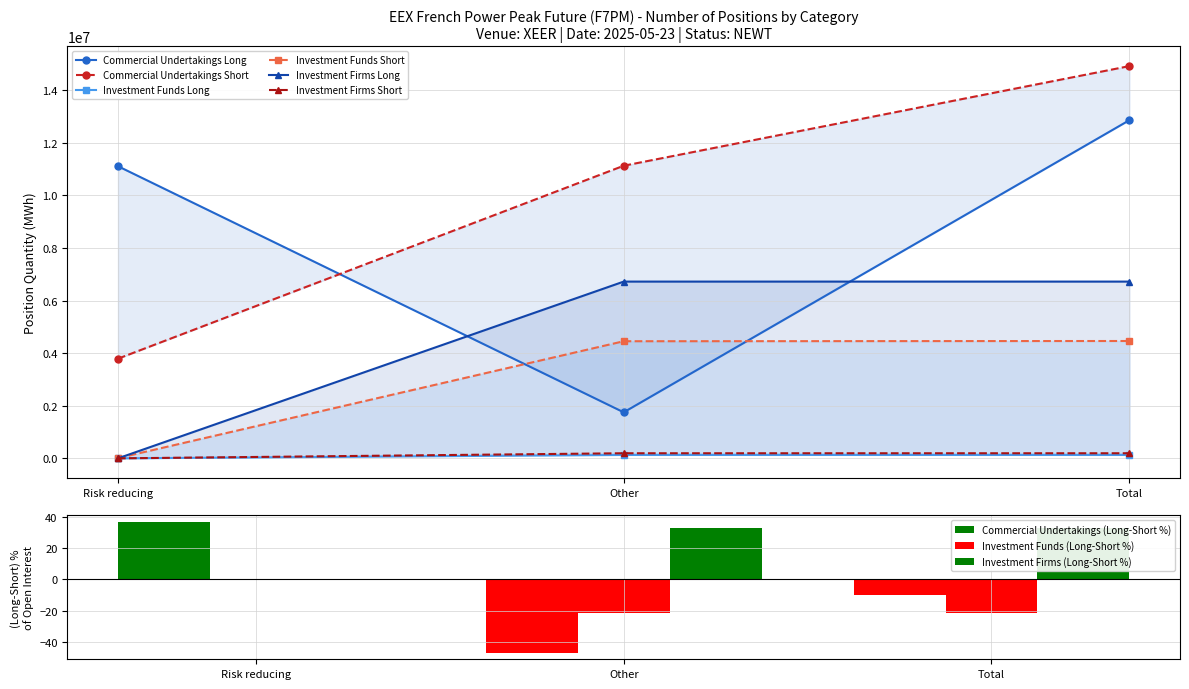

Reading right to left, what are all the values shown in this chart?

Commercial Undertakings Long: 12862740	1751292	11111448
Commercial Undertakings Short: 14919024	11129100	3789924
Investment Funds Long: 129624	129624	0
Investment Funds Short: 4463136	4454424	8712
Investment Firms Long: 6722652	6722652	0
Investment Firms Short: 193764	193764	0